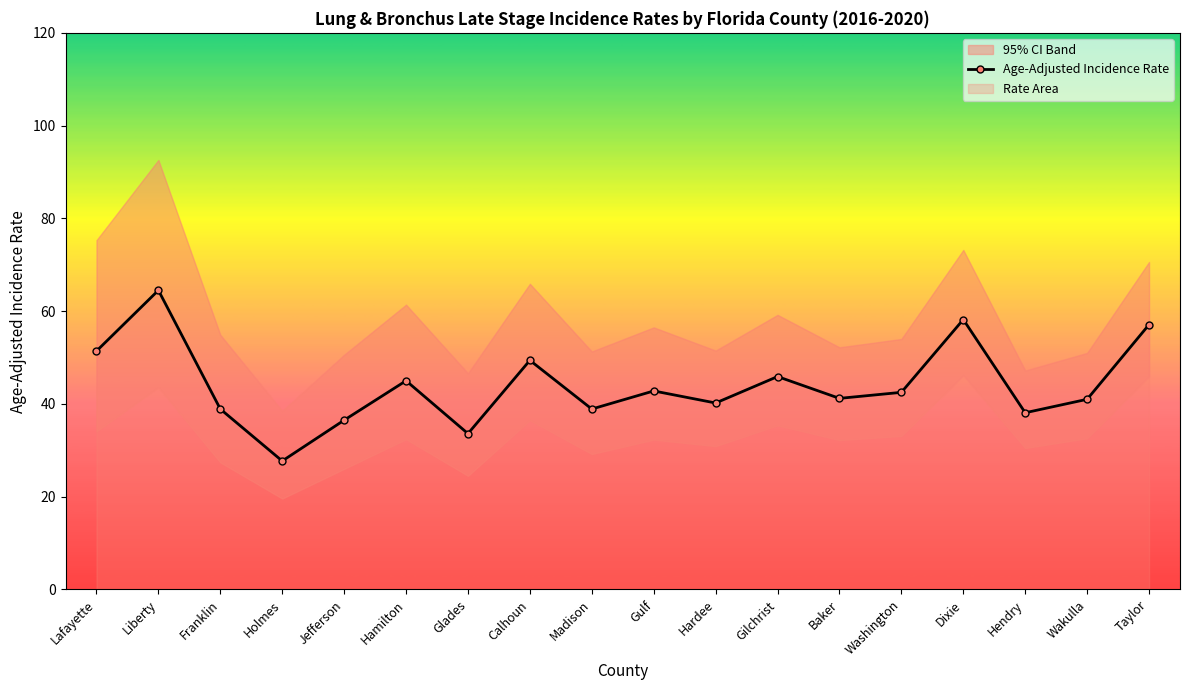

Where does the Age-Adjusted Incidence Rate series first go above 42?

Lafayette